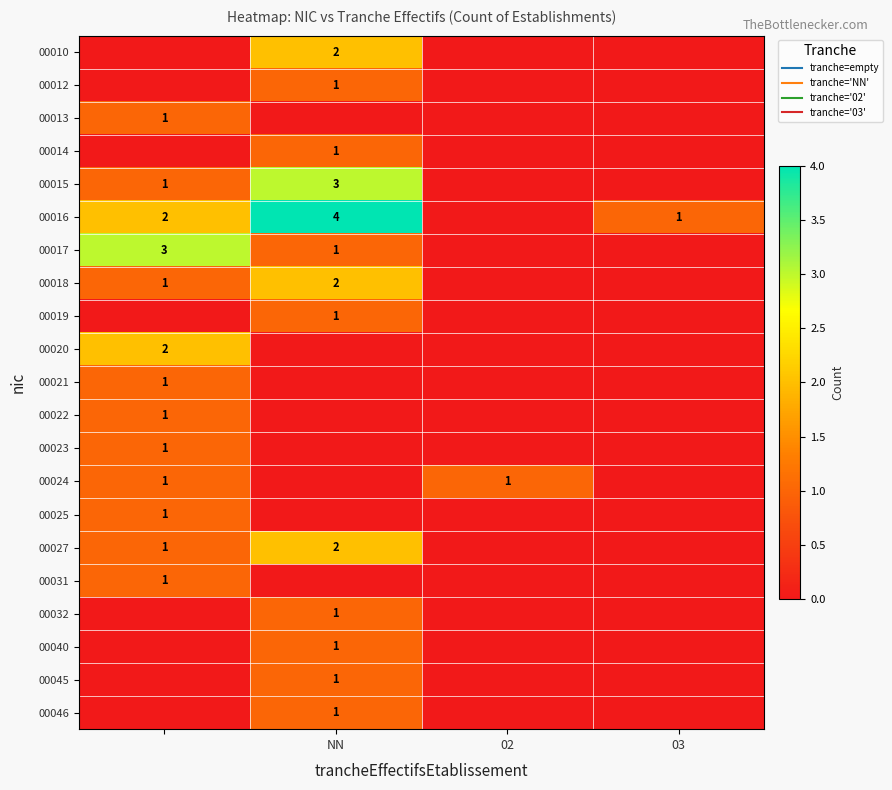

Rank the series at 03 from highest to lowest value.

00016, 00010, 00012, 00013, 00014, 00015, 00017, 00018, 00019, 00020, 00021, 00022, 00023, 00024, 00025, 00027, 00031, 00032, 00040, 00045, 00046